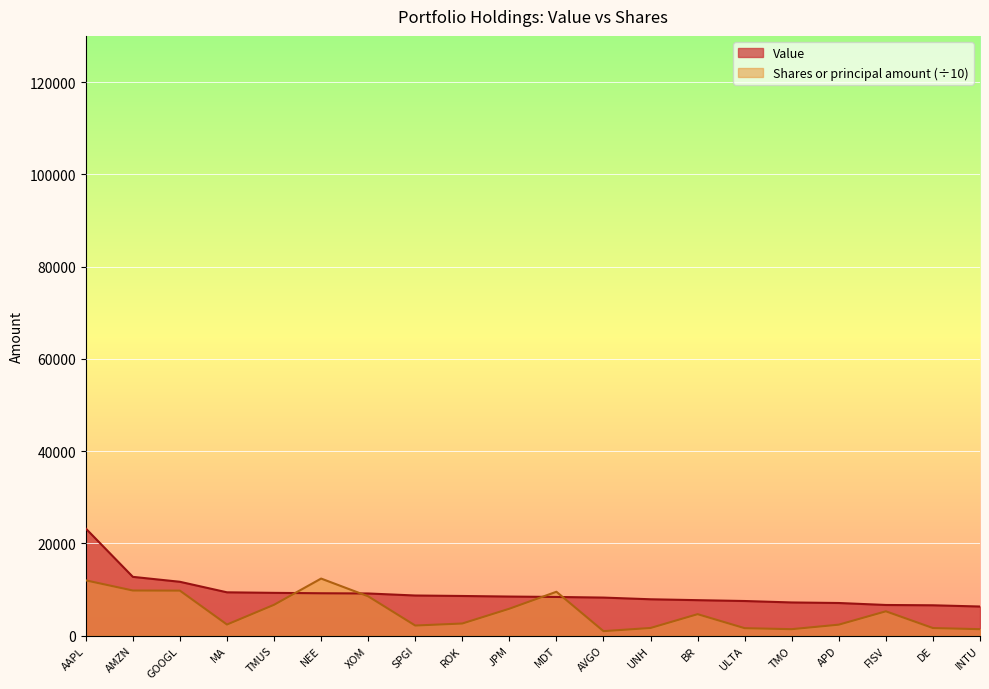

What is the sum of the Shares or principal amount values at UNH and TMO?

3008.5